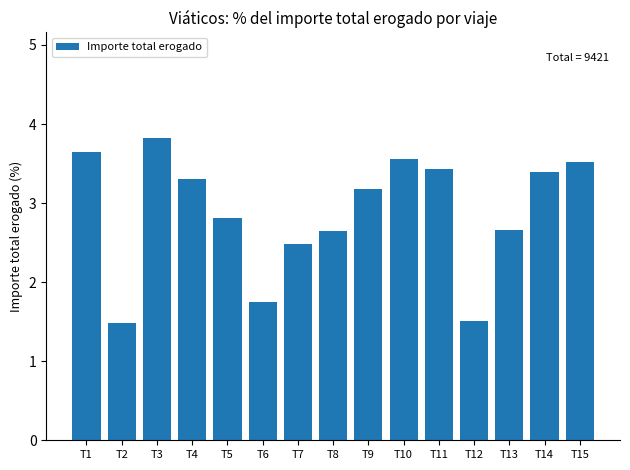

Where does the data first go above 3?

T1